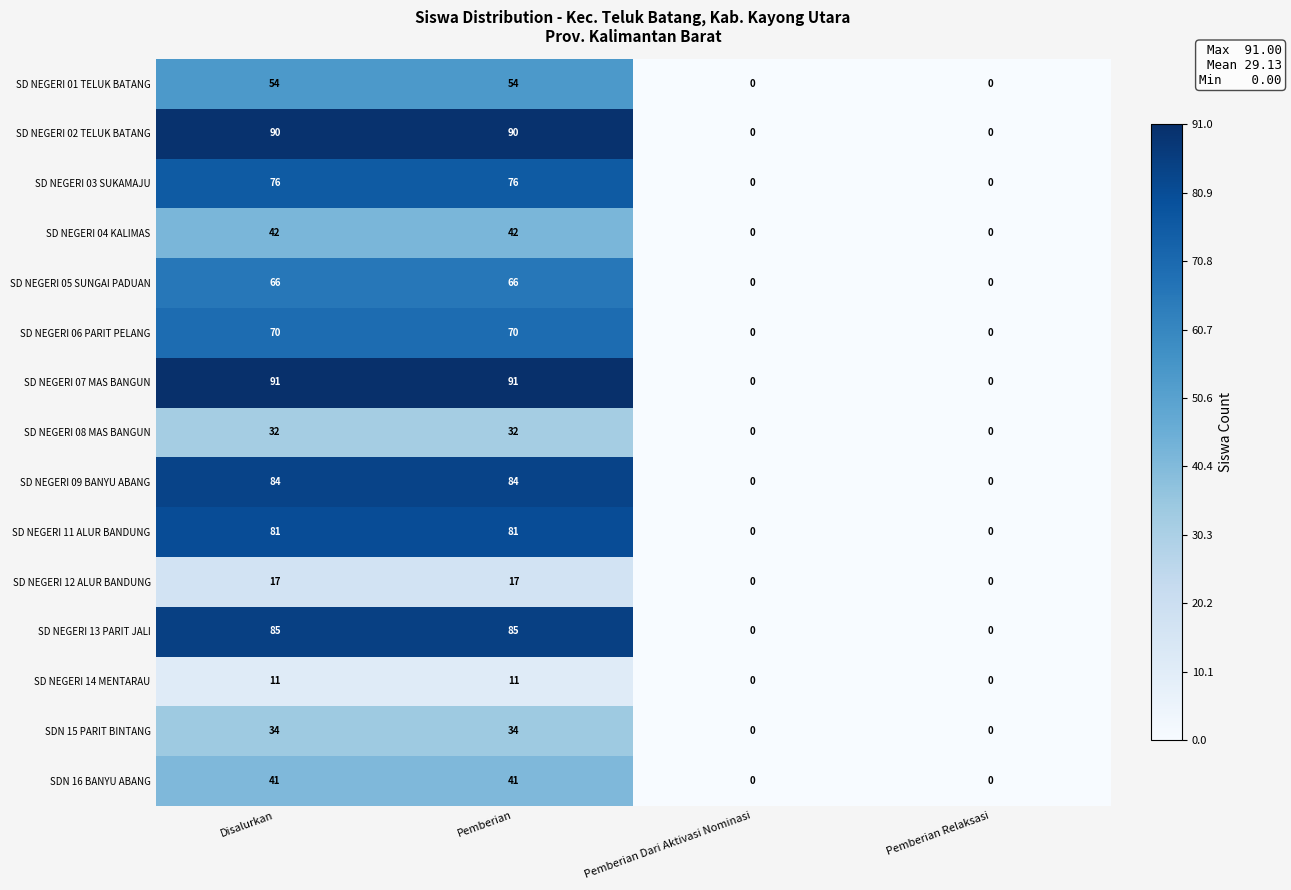

Count the number of data series in this chart.

15